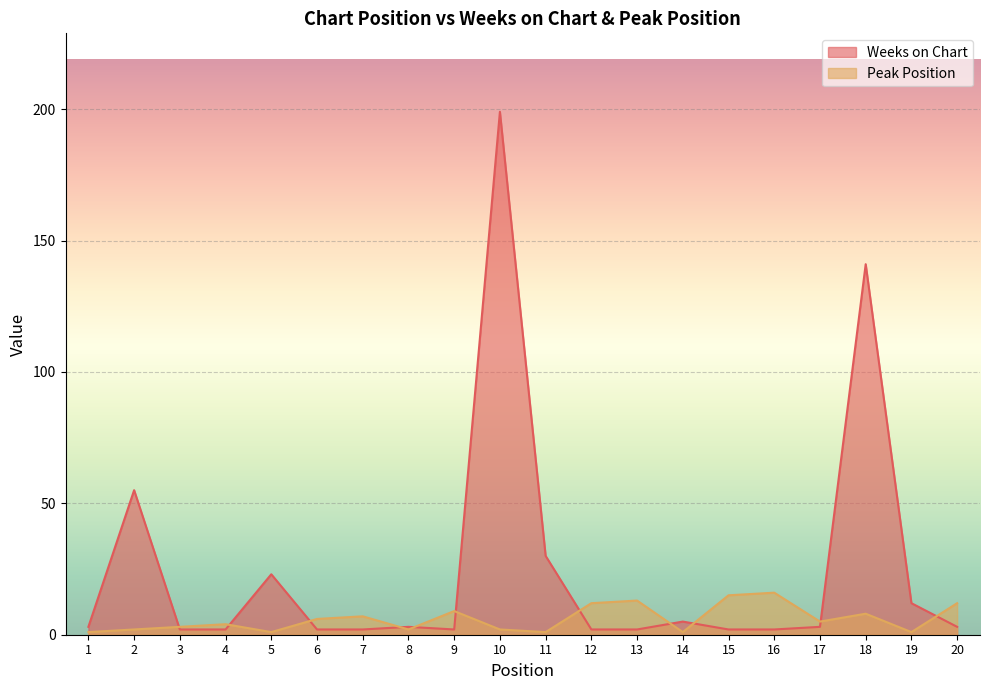

Reading left to right, transcribe all the data shown in this chart.

Weeks on Chart: 3	55	2	2	23	2	2	3	2	199	30	2	2	5	2	2	3	141	12	3
Peak Position: 1	2	3	4	1	6	7	2	9	2	1	12	13	1	15	16	5	8	1	12